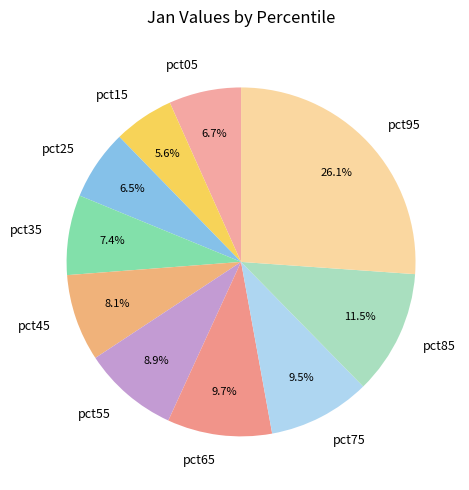

What is the total percentage of pct95 and pct45?

34.2%